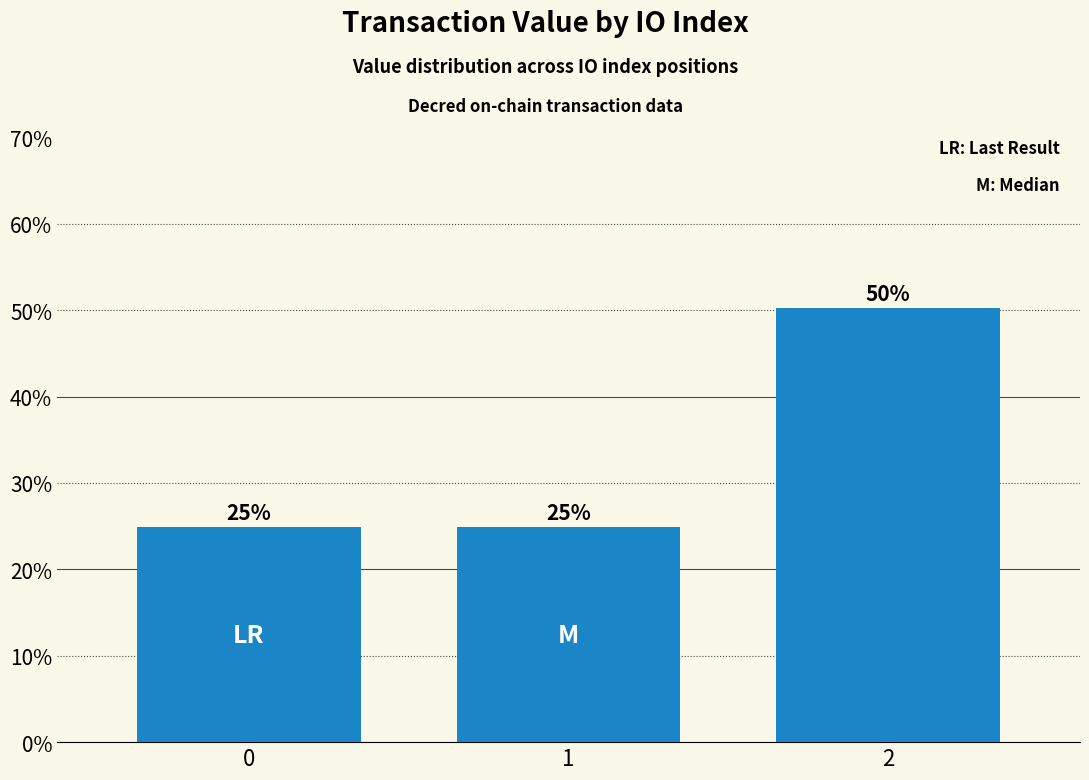

The value at 2 is 0.9. True or false?

False